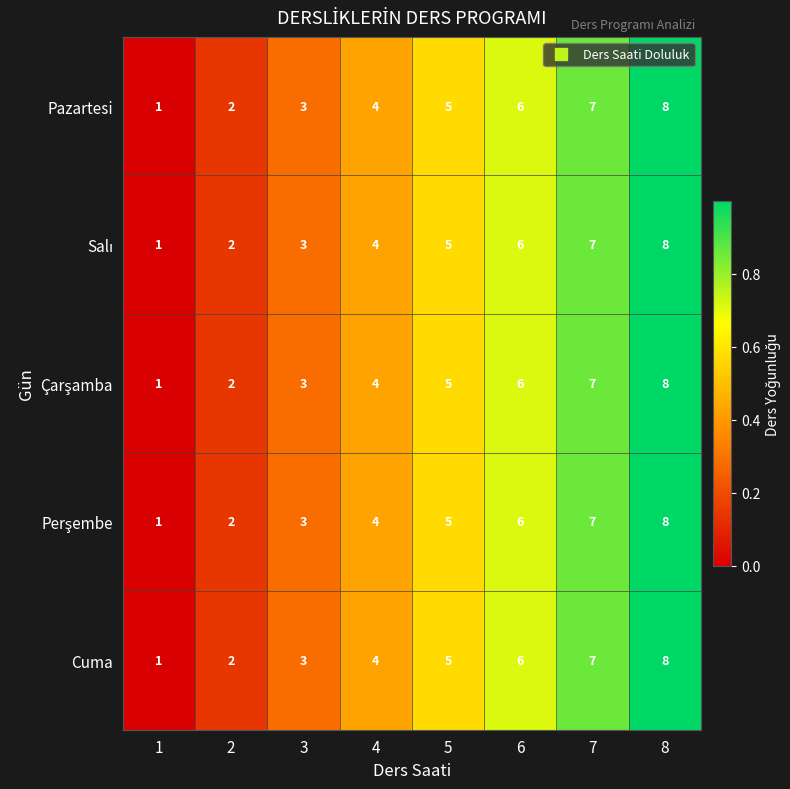

How many series are shown in this chart?

5